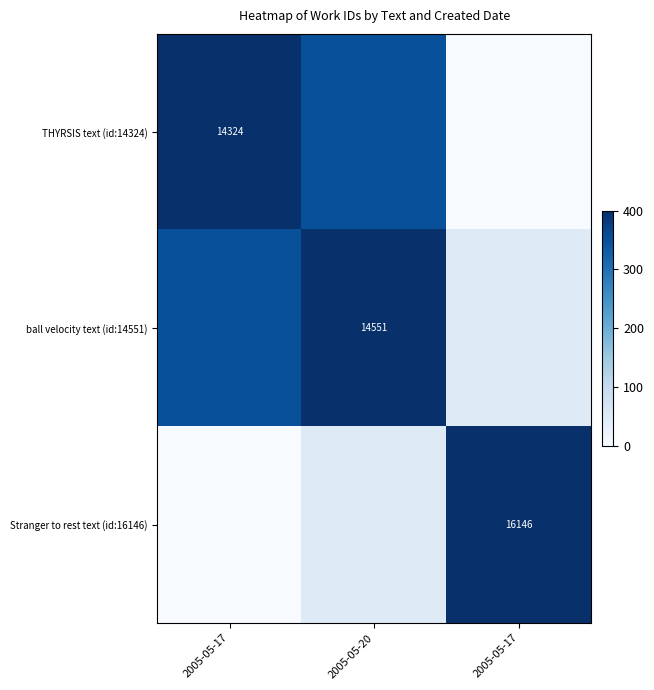

The value of THYRSIS text (id:14324) at 2005-05-17 is 565.7. True or false?

False